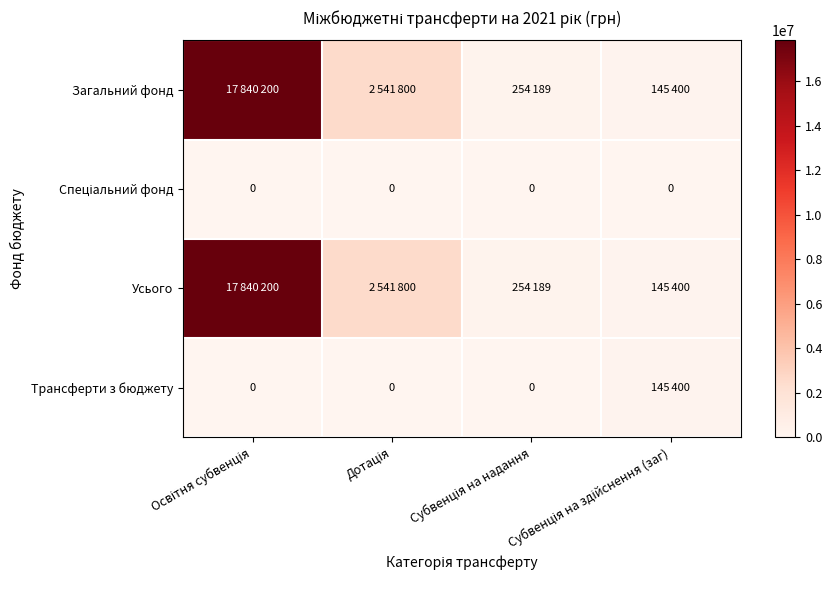

How many data points in Загальний фонд are less than 2541800?

2